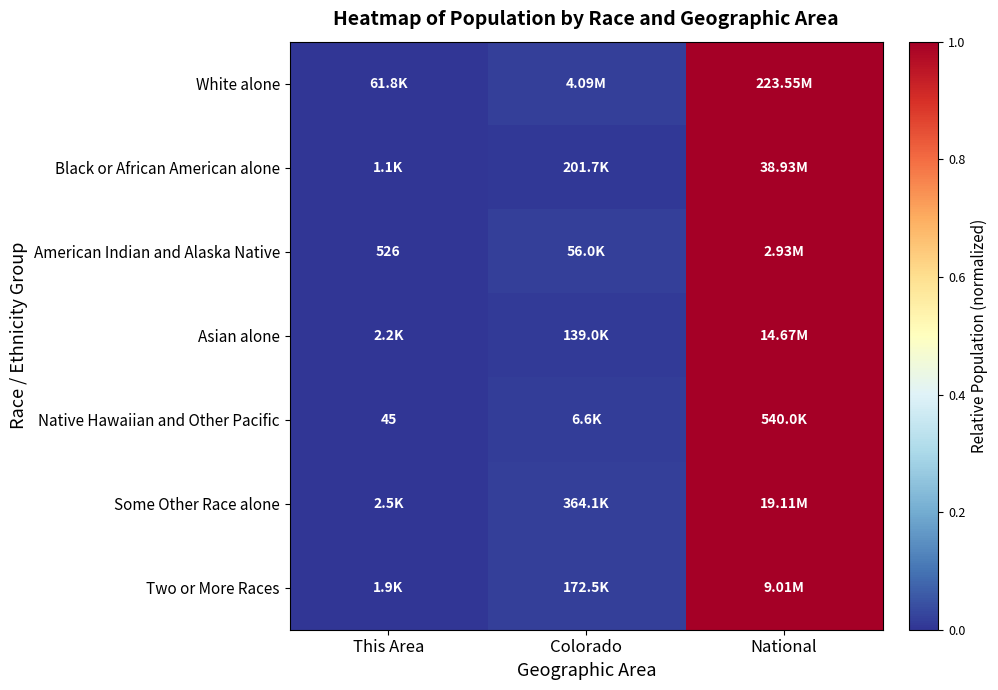

What is the average value of the Asian alone series?

0.3